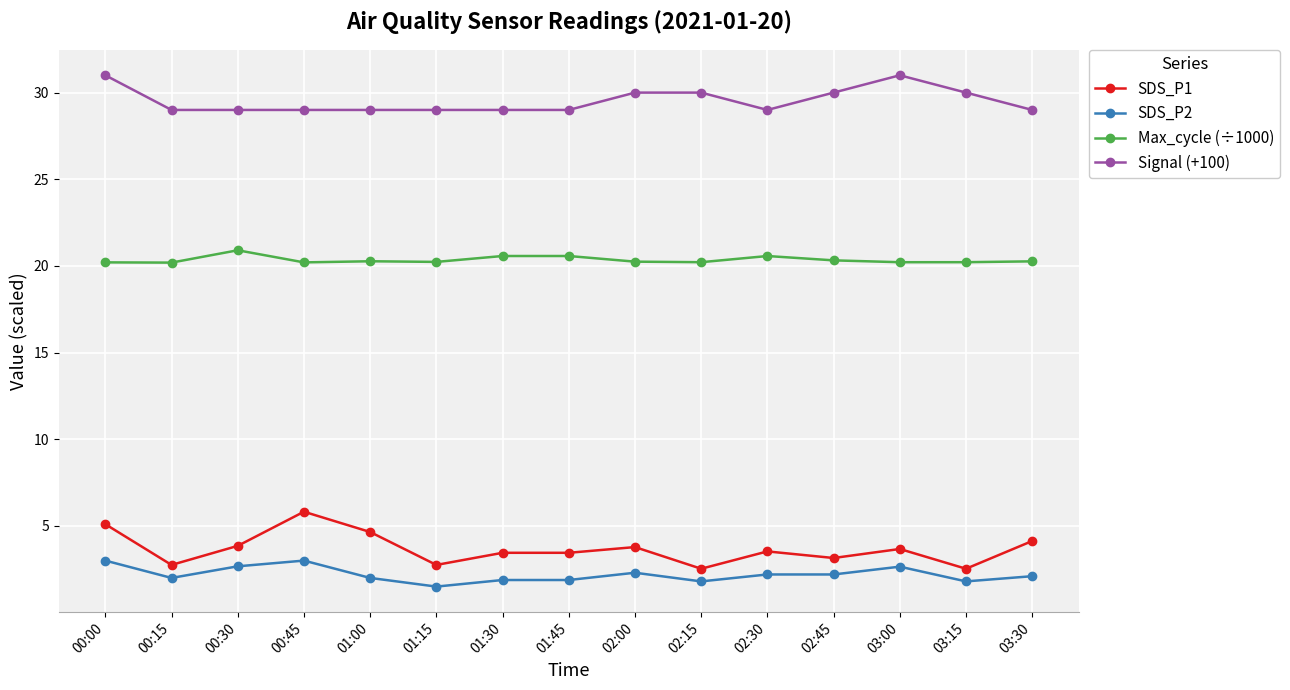

What is the approximate value of Signal (+100) at 01:45?

29.0